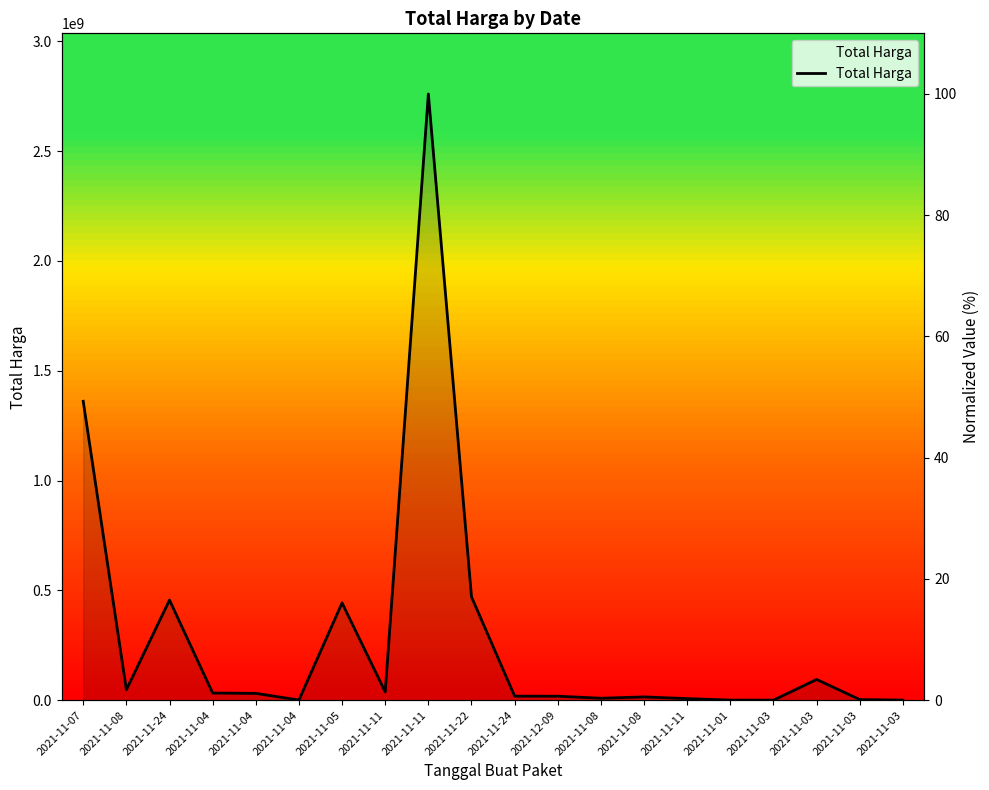

What is the difference between the second highest and second lowest values?

49.3